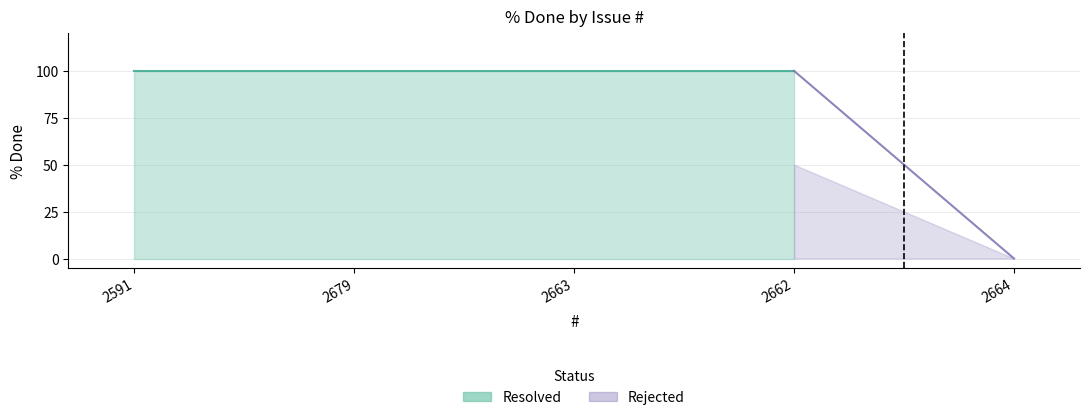

Reading left to right, what are all the values shown in this chart?

2591=100	2679=100	2663=100	2662=100	2664=0